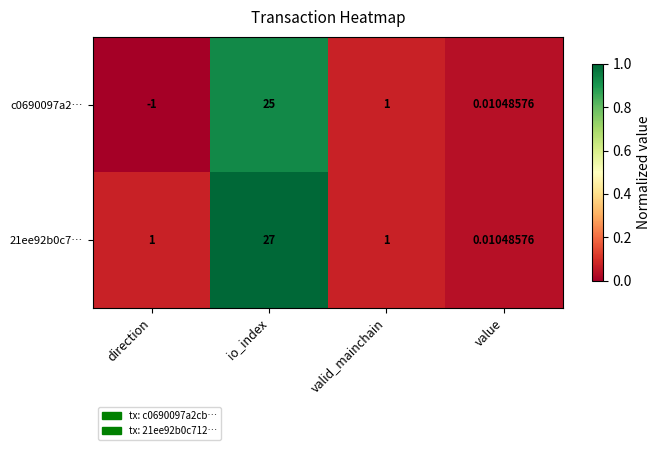

How many values in the c0690097a2… series are below 1?

2